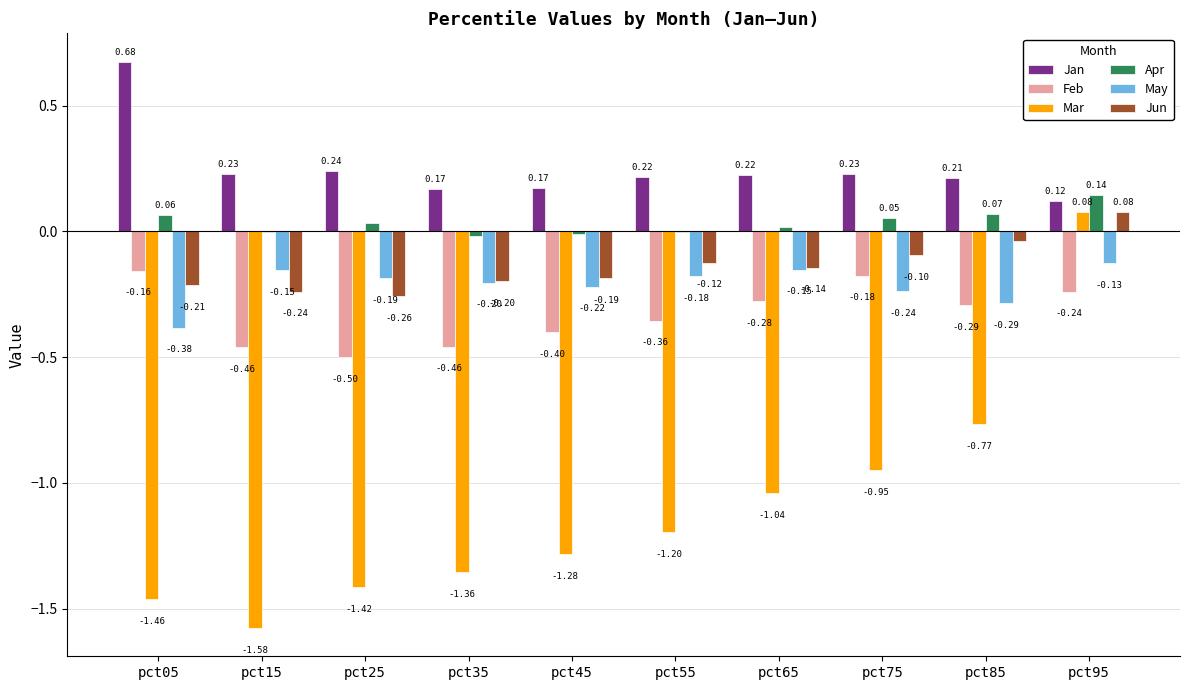

Between pct75 and pct95, which series saw the biggest shift?

Mar